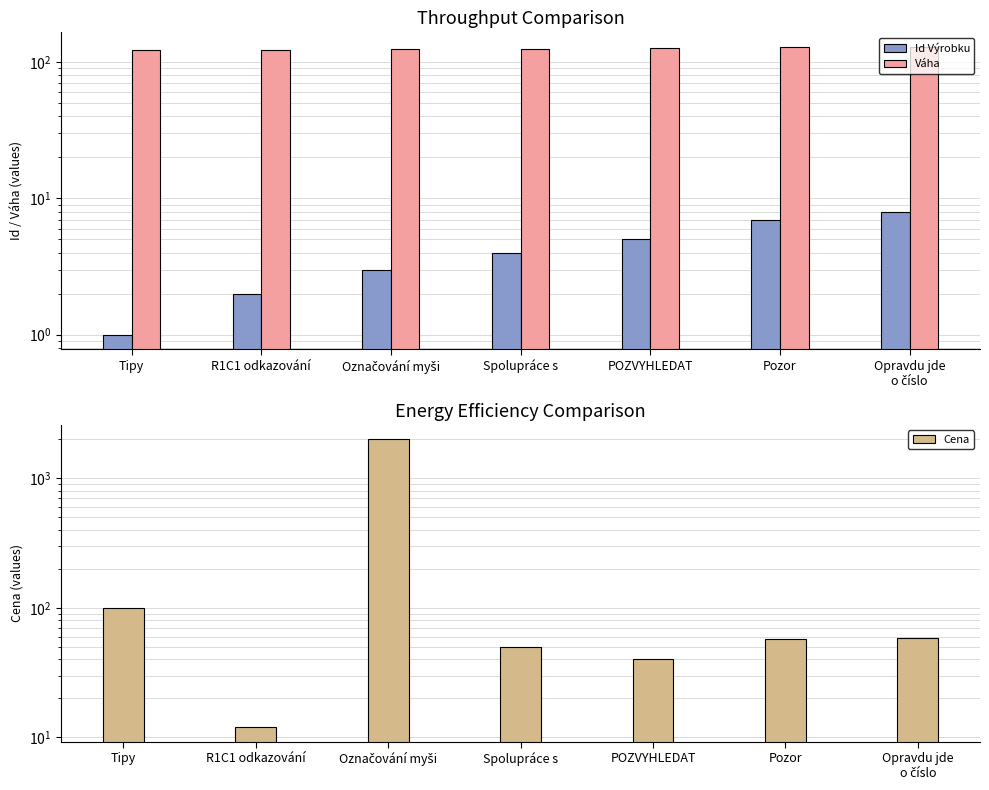

How many bars are there in total?

21